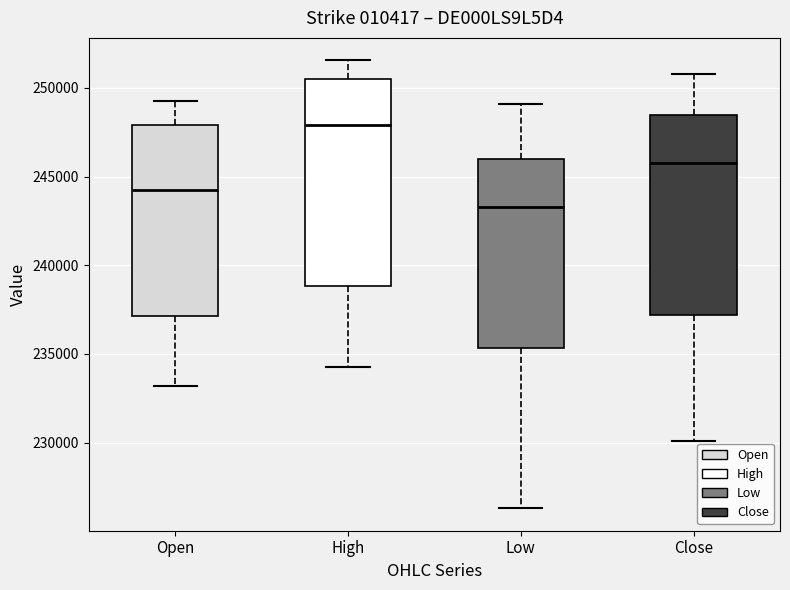

Where is the upper edge of the box for High on the y-axis? The values are not printed on the chart, so give them approximately, as read against the axis.

250500